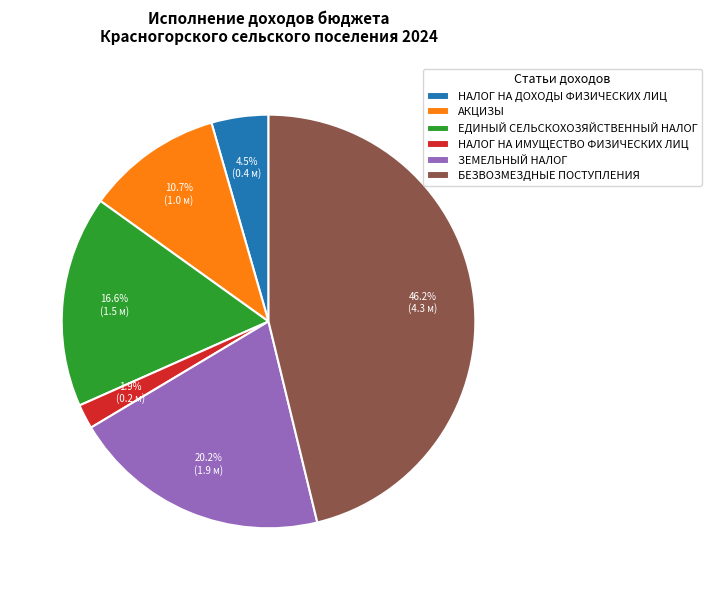

What is the largest slice in the pie chart?

БЕЗВОЗМЕЗДНЫЕ ПОСТУПЛЕНИЯ